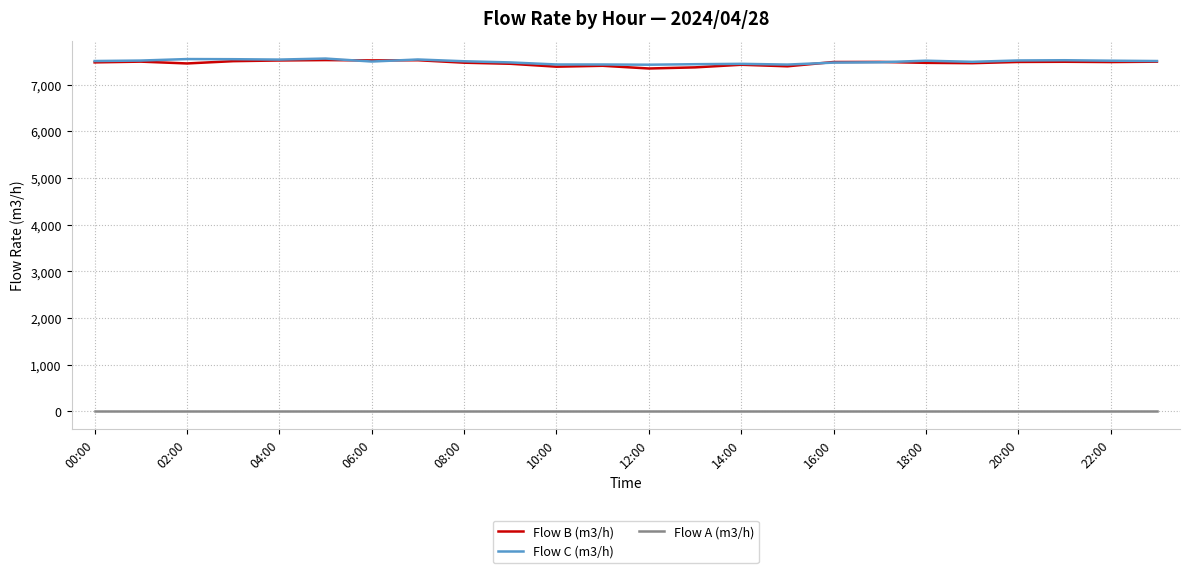

True or false: Flow A (m3/h) and Flow C (m3/h) cross at least once.

False